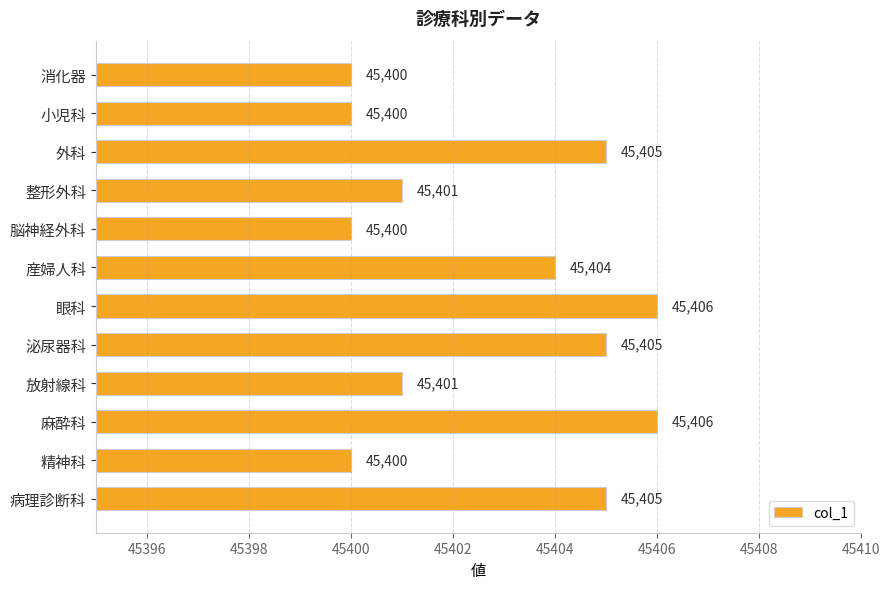

Approximately how many times larger is the value at 小児科 compared to 眼科?

1.0